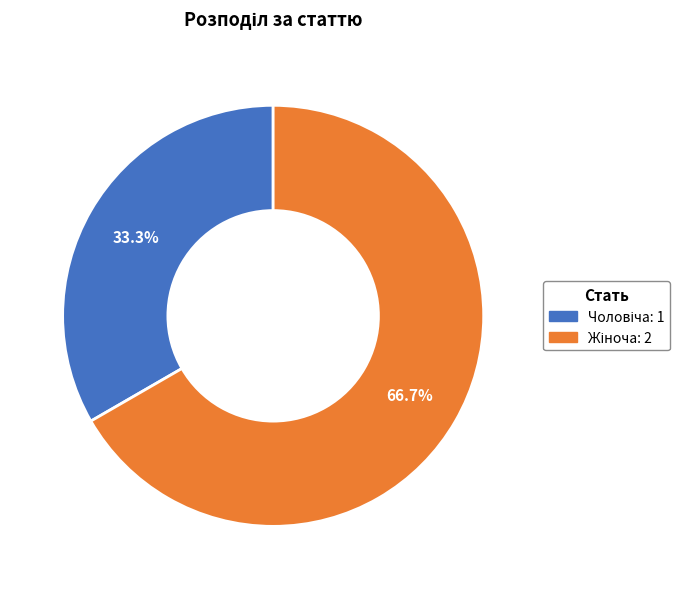

Count the number of slices in the pie.

2